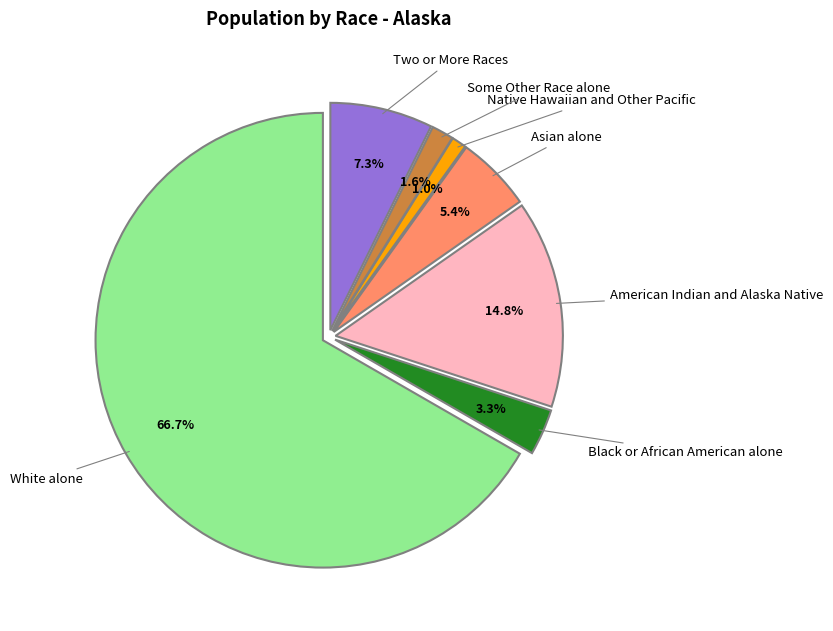

The Asian alone slice represents 1% of the pie. True or false?

False